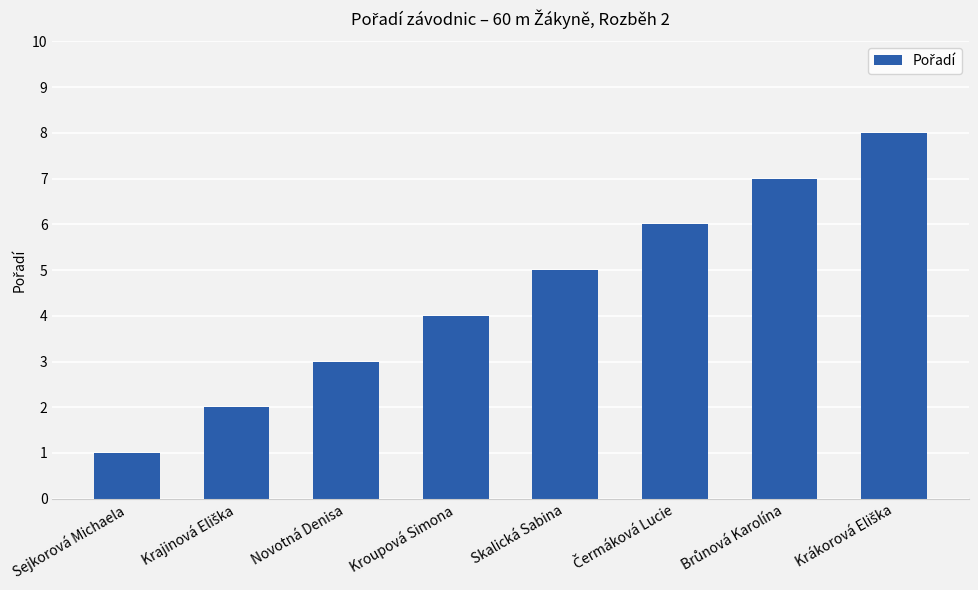

How many data points are less than 5?

4